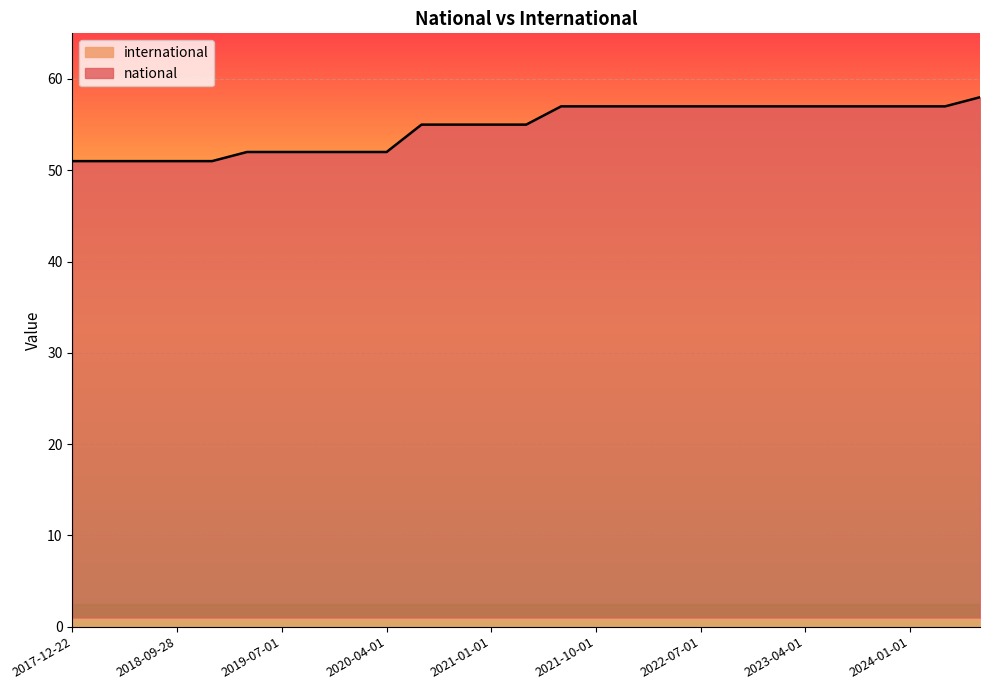

Reading left to right, transcribe all the data shown in this chart.

2017-12-22=51	2018-04-09=51	2018-07-11=51	2018-09-28=51	2019-01-01=51	2019-04-06=52	2019-07-01=52	2019-10-09=52	2020-01-01=52	2020-04-01=52	2020-07-01=55	2020-10-01=55	2021-01-01=55	2021-04-01=55	2021-07-01=57	2021-10-01=57	2022-01-01=57	2022-04-01=57	2022-07-01=57	2022-10-01=57	2023-01-01=57	2023-04-01=57	2023-07-01=57	2023-10-01=57	2024-01-01=57	2024-04-01=57	2024-07-01=58